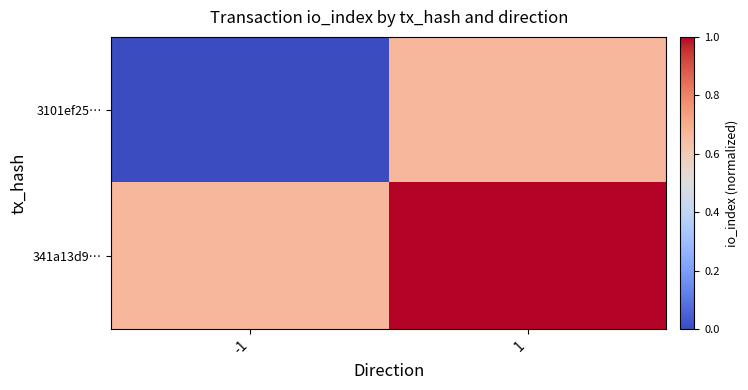

Which series has the largest total across all categories?

341a13d9…